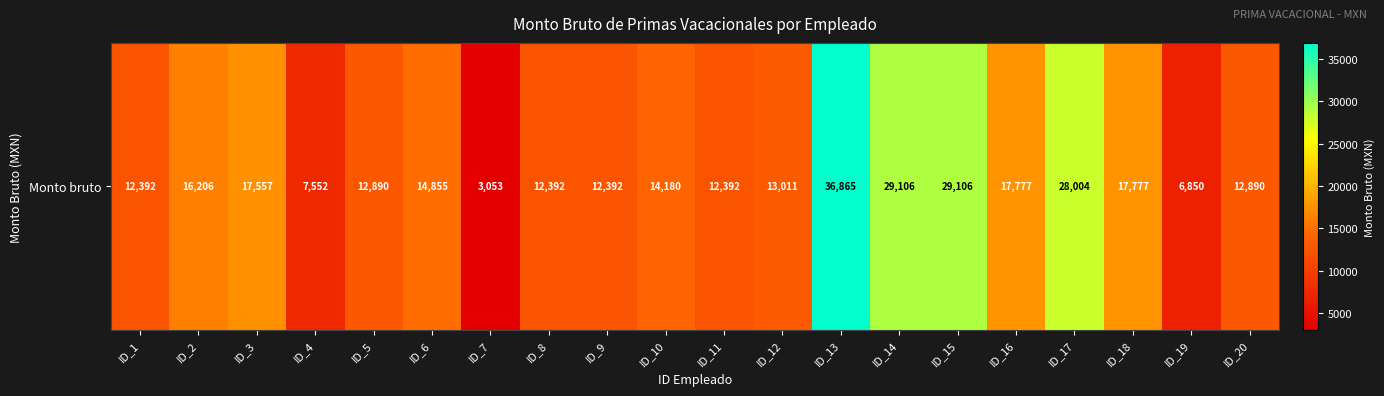

What is the approximate value at ID_17?

28003.5